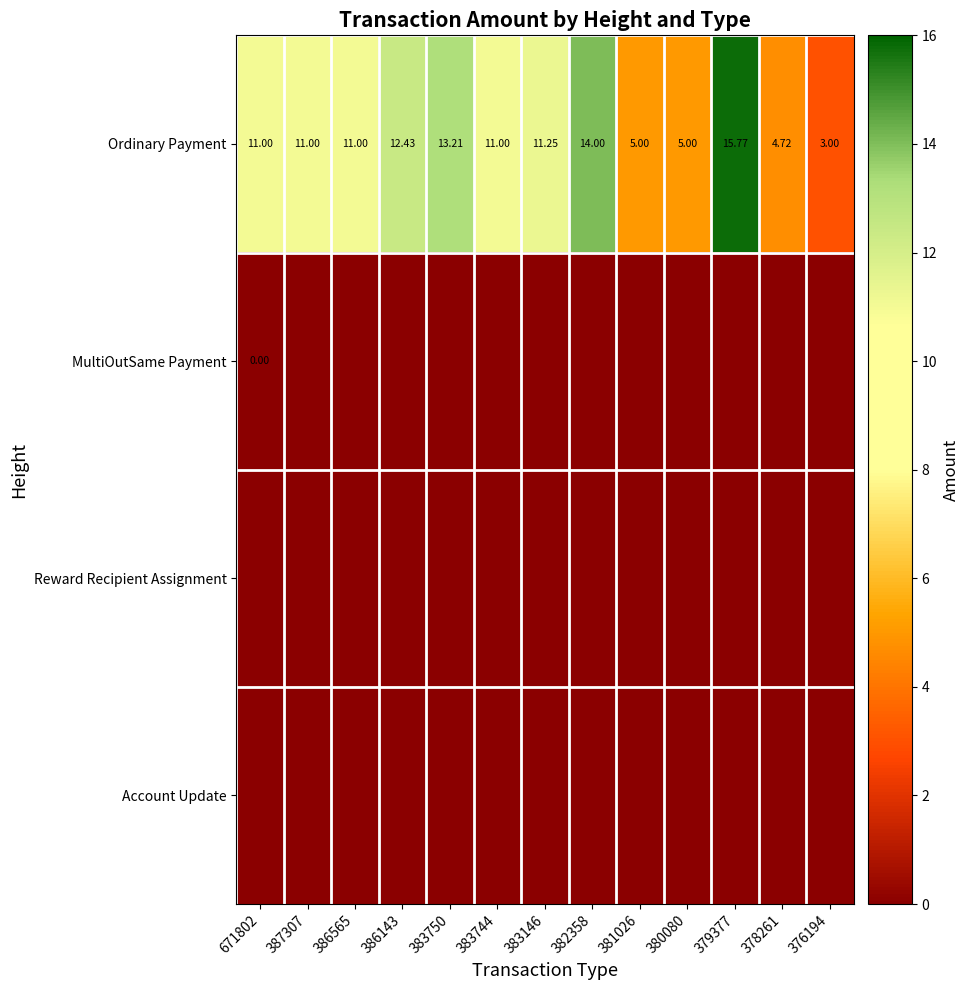

How many values in the Ordinary Payment series are below 11?

4